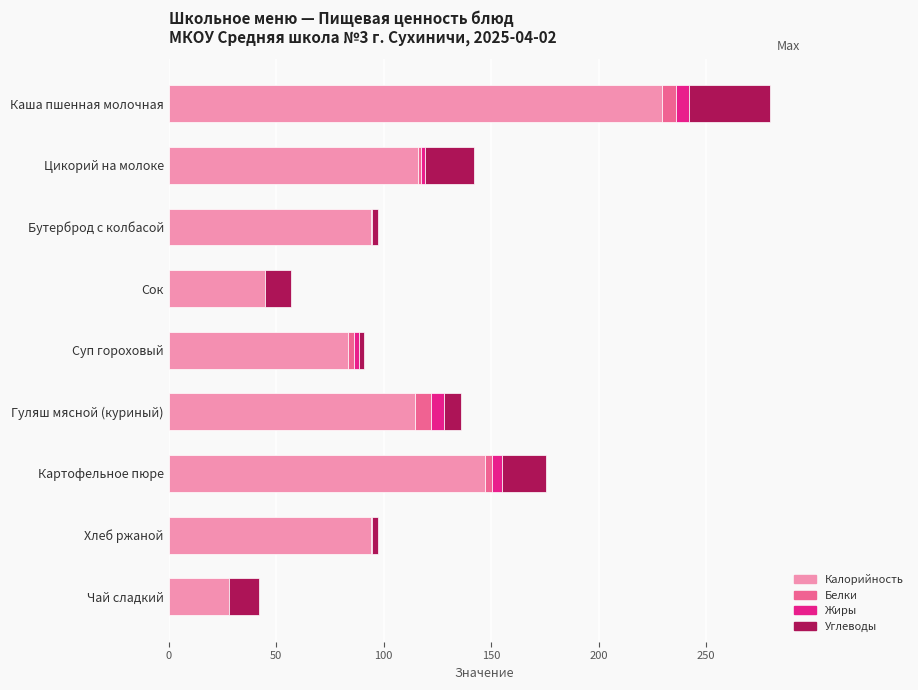

At which category is the sum across all series the highest?

Каша пшенная молочная